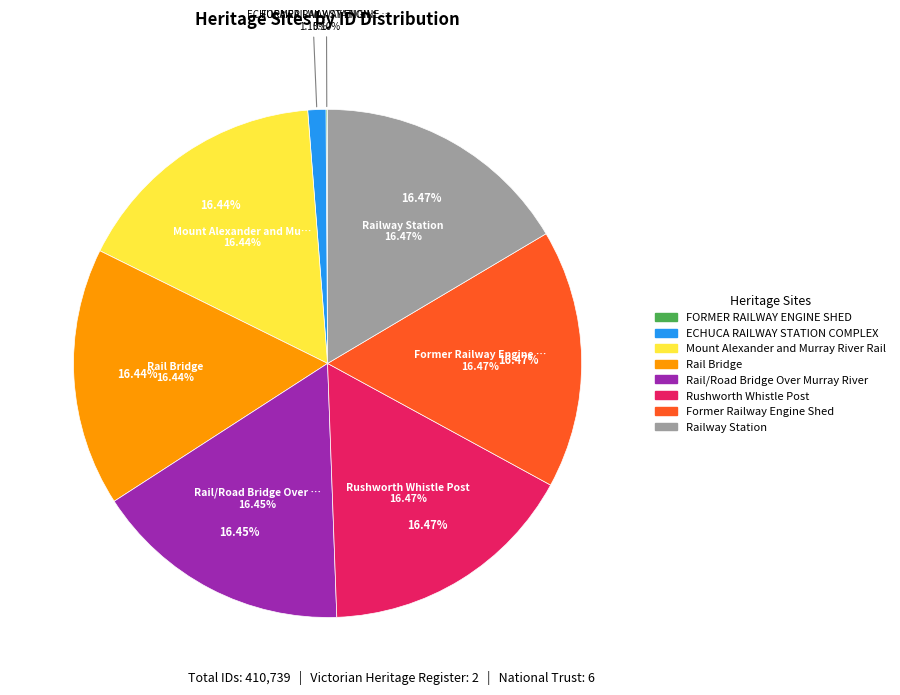

Count the number of slices in the pie.

8